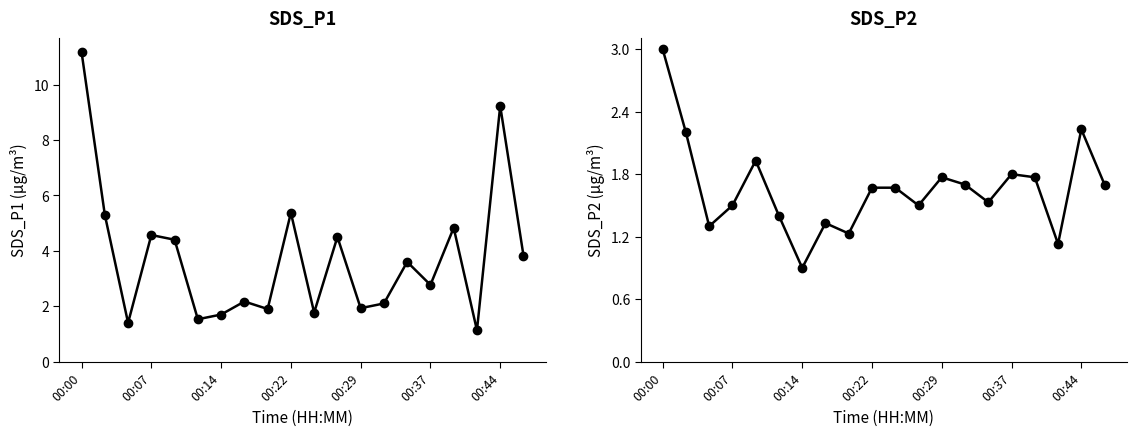

True or false: SDS_P2 and SDS_P1 intersect in this chart.

False